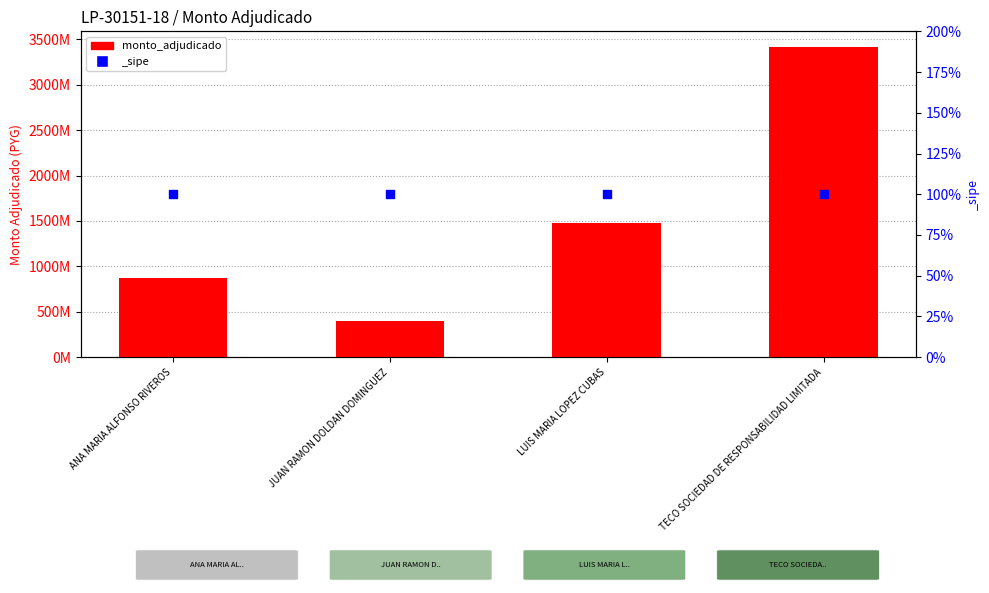

What is the change in value from JUAN RAMON DOLDAN DOMINGUEZ to LUIS MARIA LOPEZ CUBAS?

+1081541930